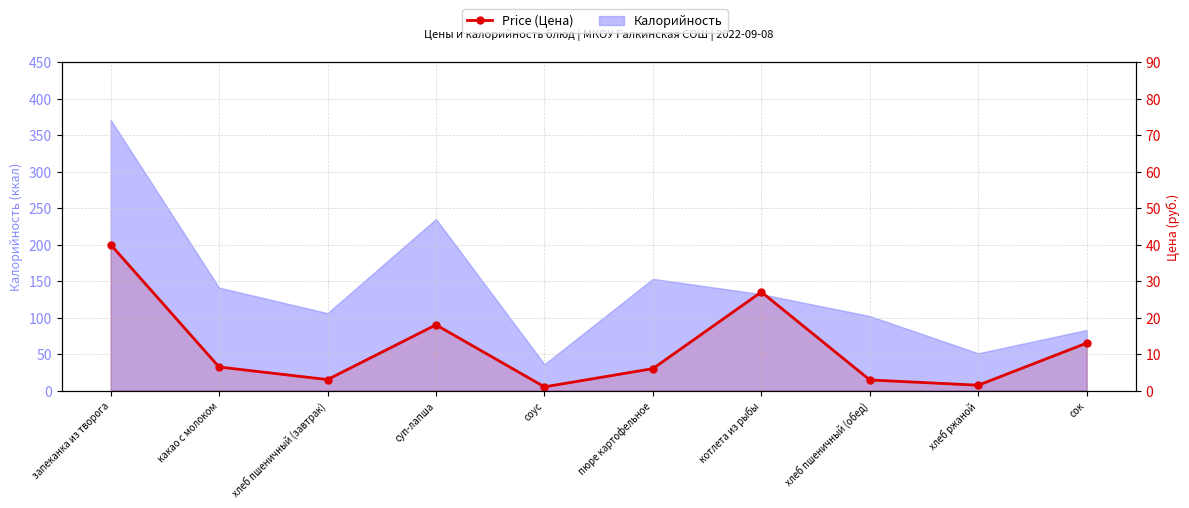

Where is the first local maximum?

суп-лапша